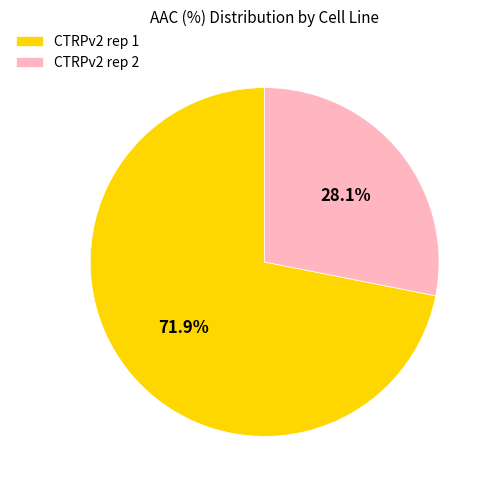

Is it true that CTRPv2 rep 2 is 17% of the pie?

False